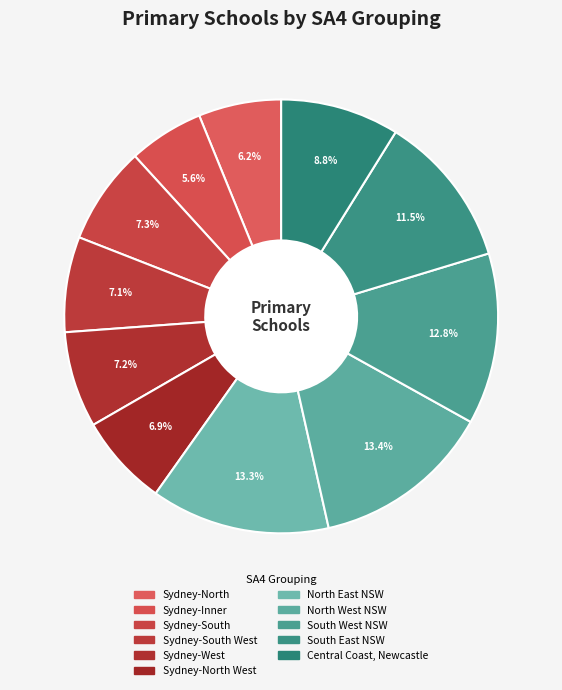

Rank the categories by value from lowest to highest.

Sydney-Inner, Sydney-North, Sydney-North West, Sydney-South West, Sydney-West, Sydney-South, Central Coast, Newcastle, South East NSW, South West NSW, North East NSW, North West NSW